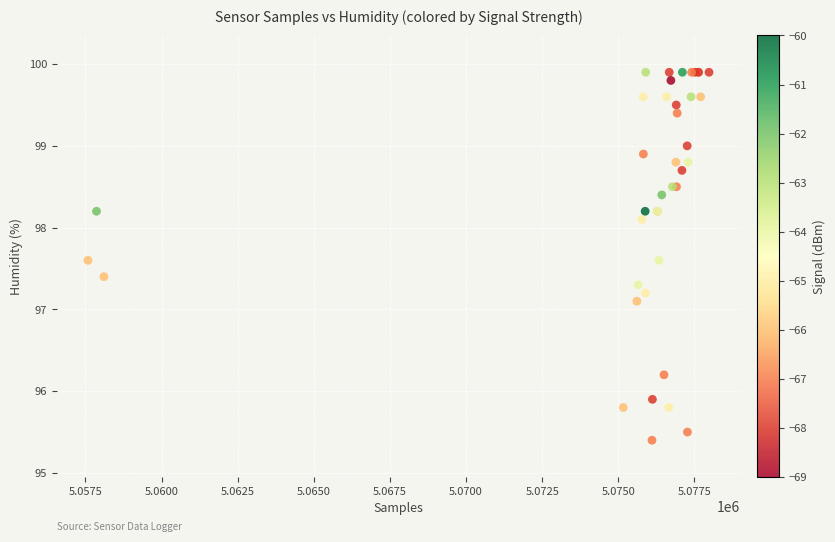

What Y value in the scatter plot is closest to 97?

97.1